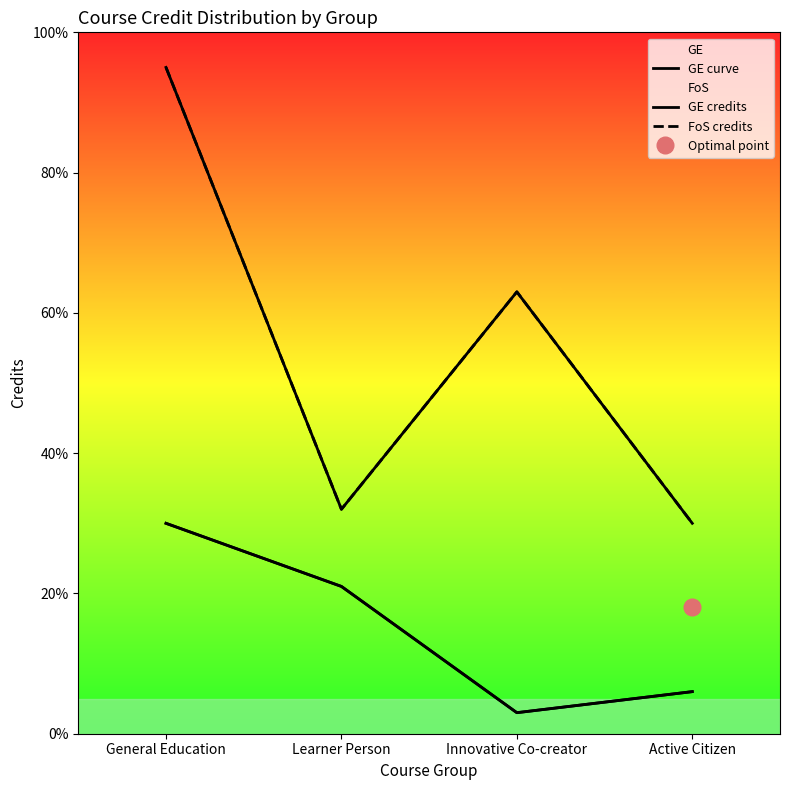

True or false: GE curve and FoS credits cross at least once.

False